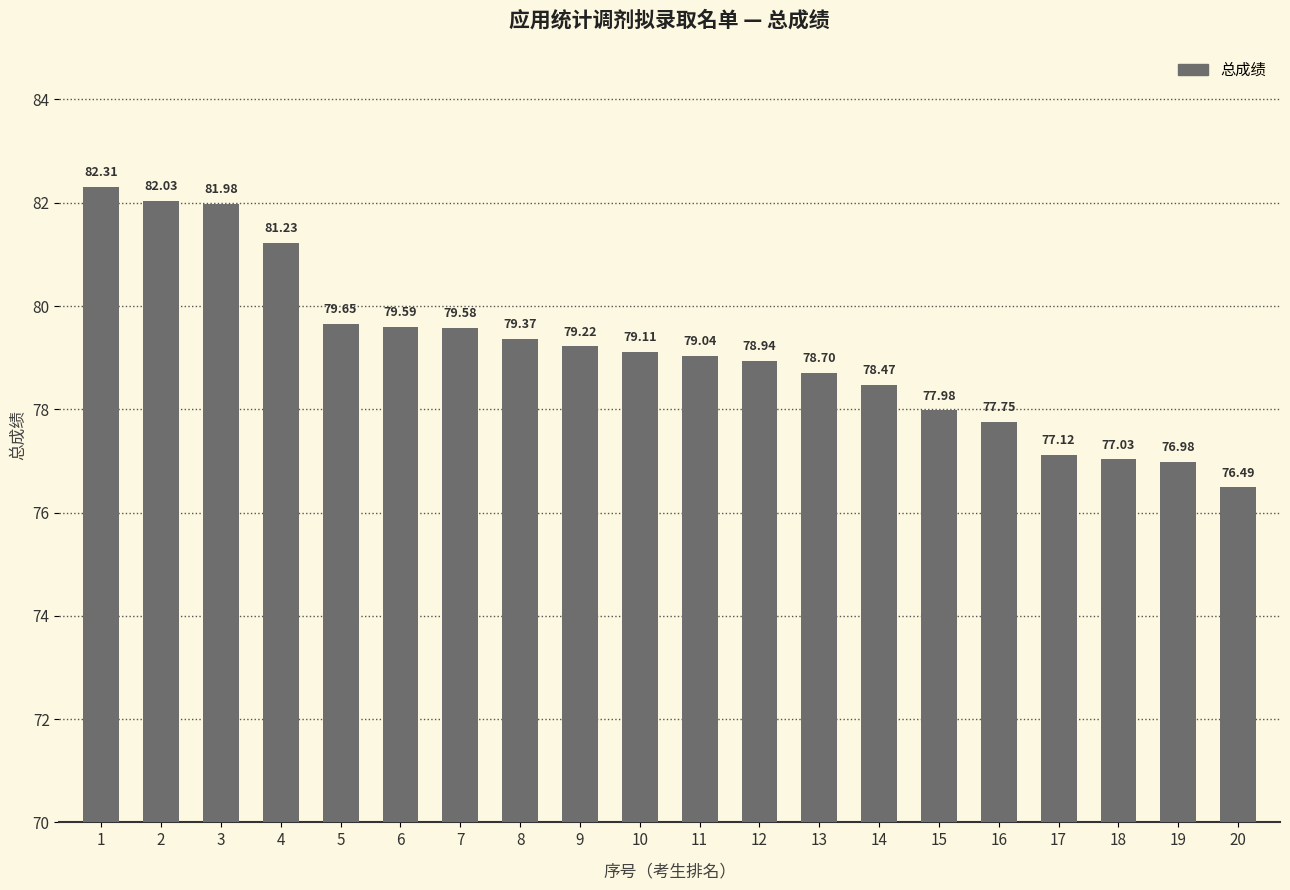

Between 19 and 17, which is larger?

17